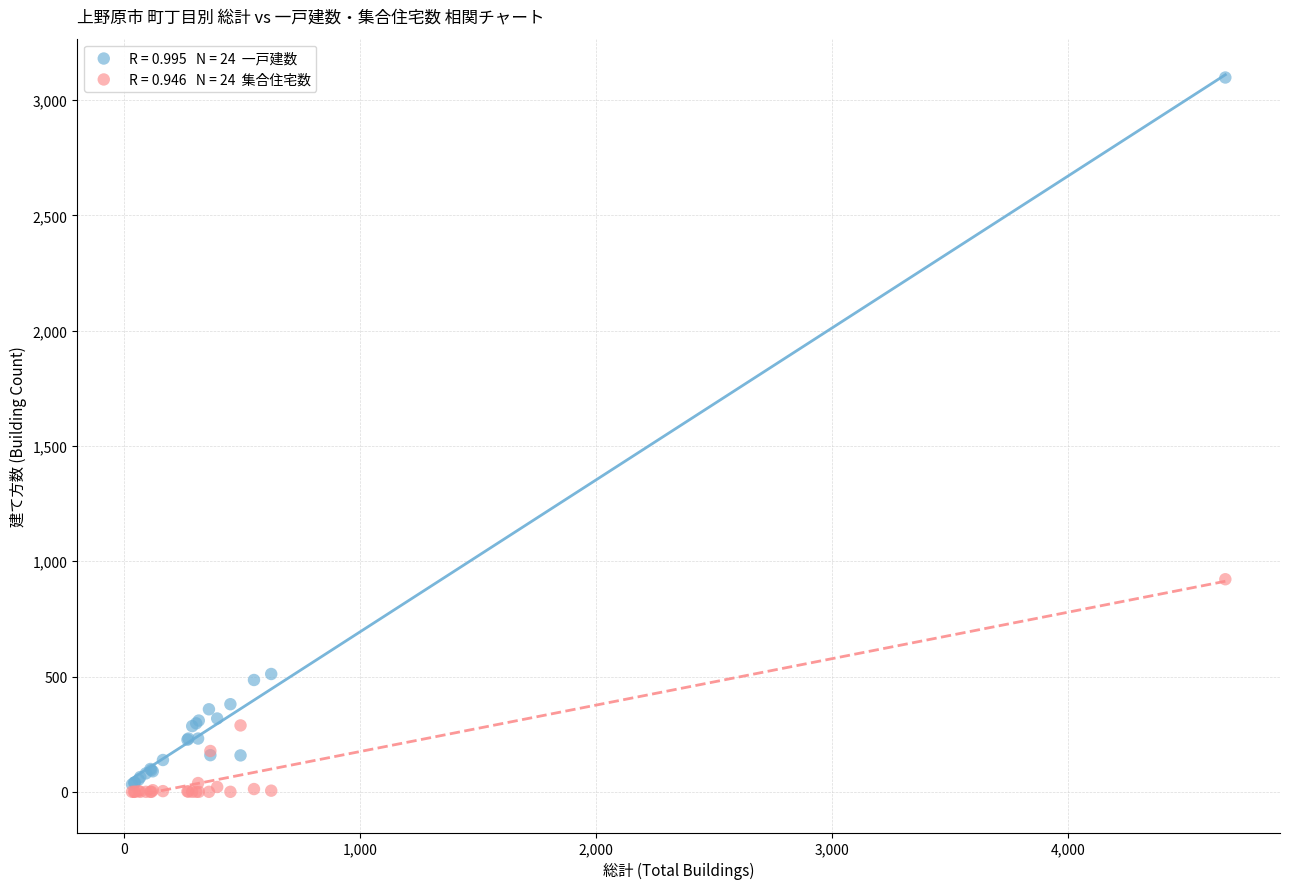

Across all series, what Y value is closest to 1549?

922